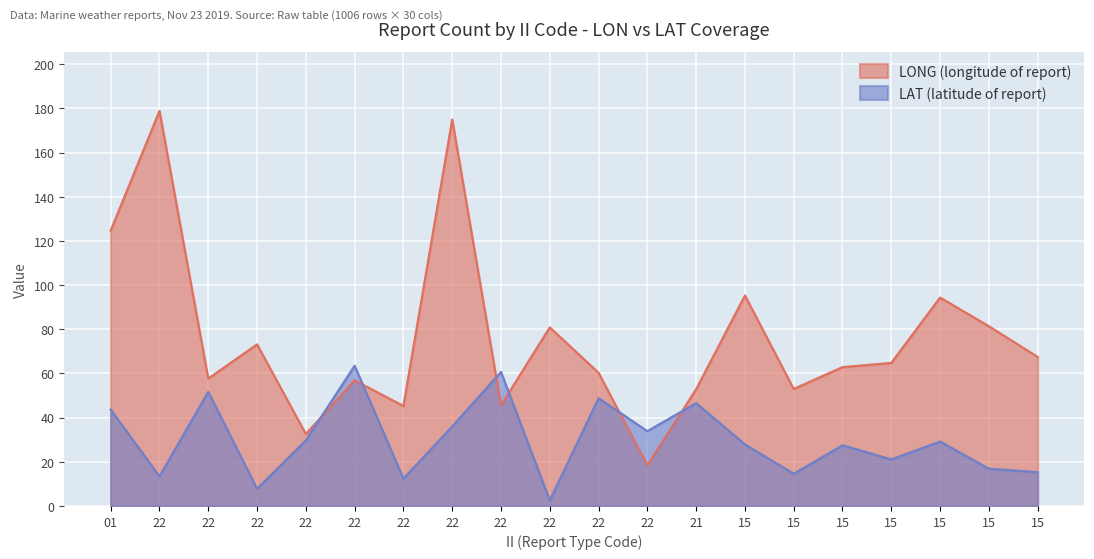

Is it true that LAT equals 27.9 at 15?

True